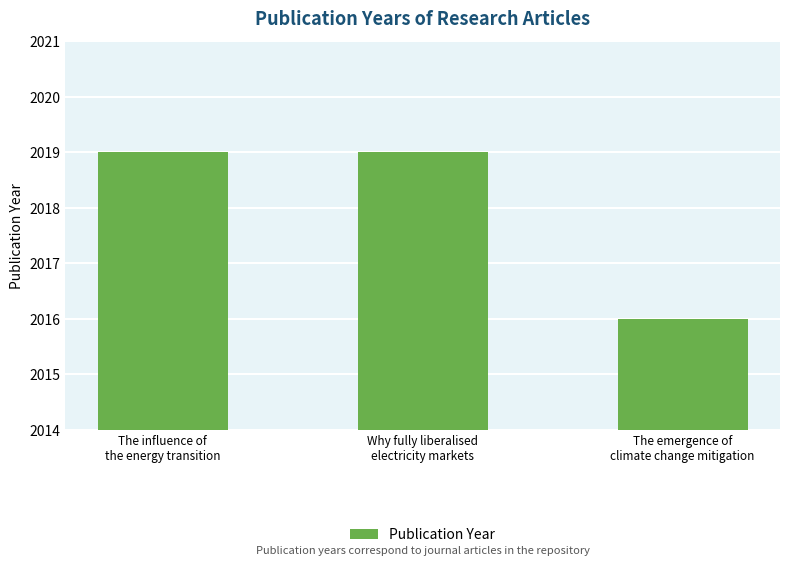

The chart shows a value of 2019 at Why fully liberalised
electricity markets. True or false?

True